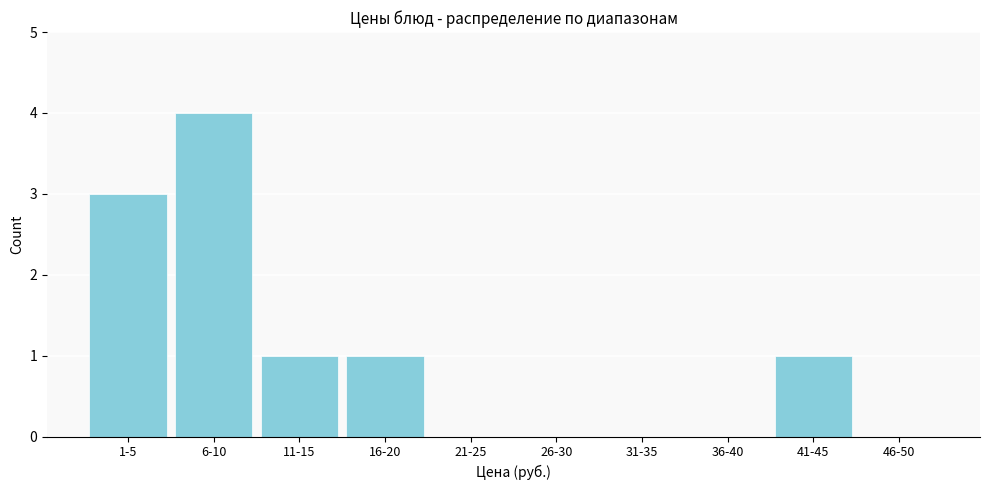

Reading left to right, extract all data points from this chart.

1-5=3	6-10=4	11-15=1	16-20=1	21-25=0	26-30=0	31-35=0	36-40=0	41-45=1	46-50=0